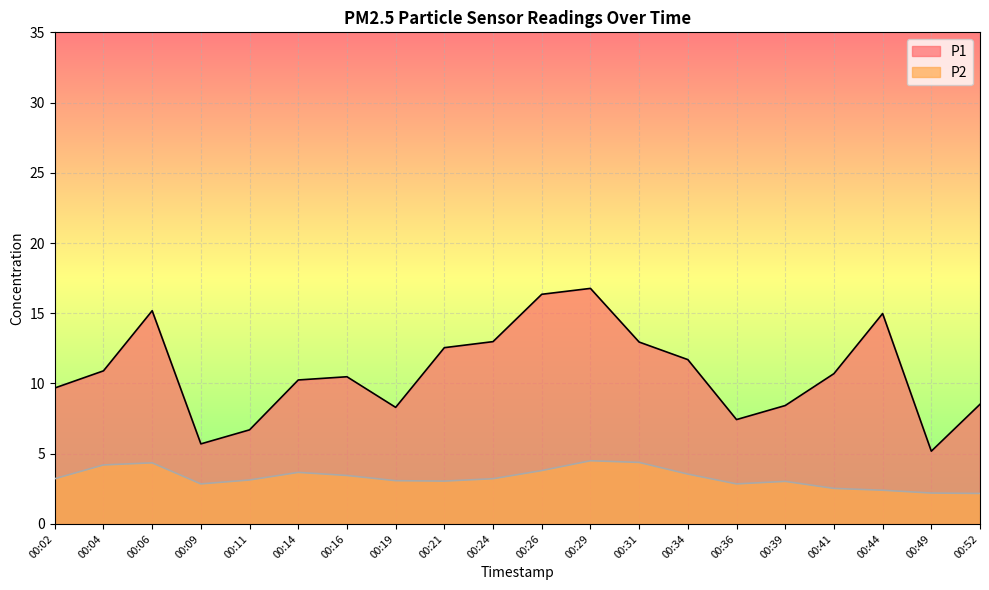

Rank the series by their maximum value, from highest to lowest.

P1, P2